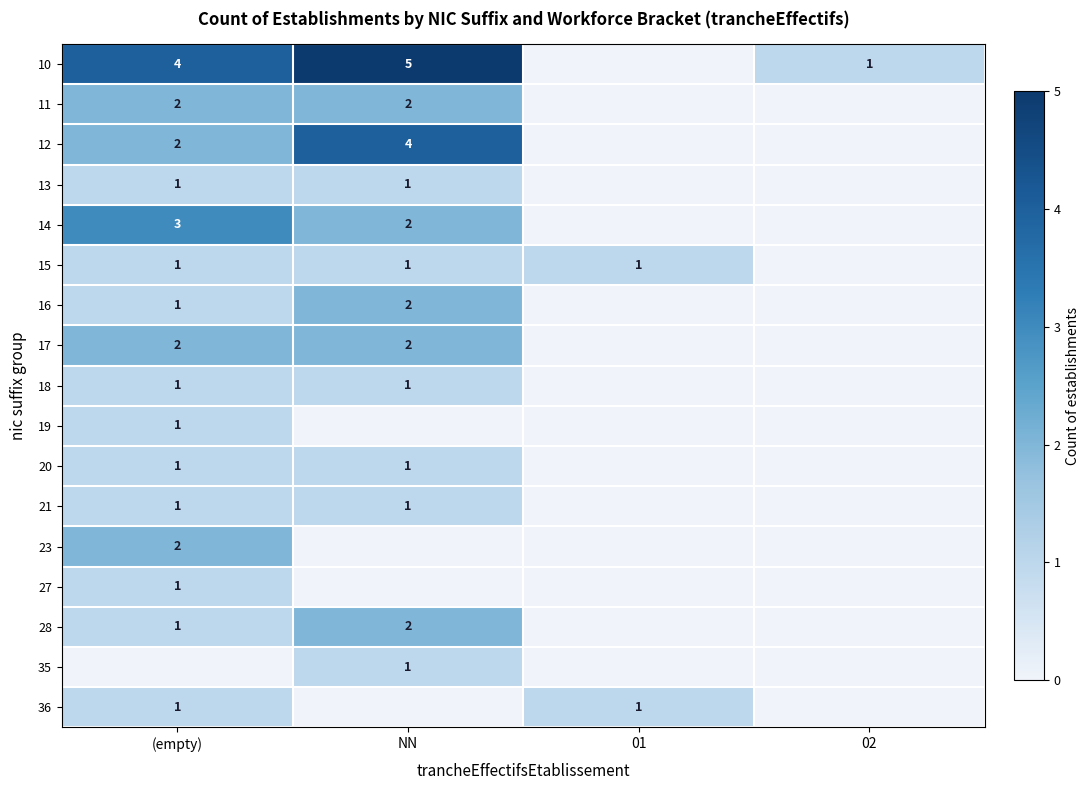

True or false: 13 has a value of 2 at NN.

False